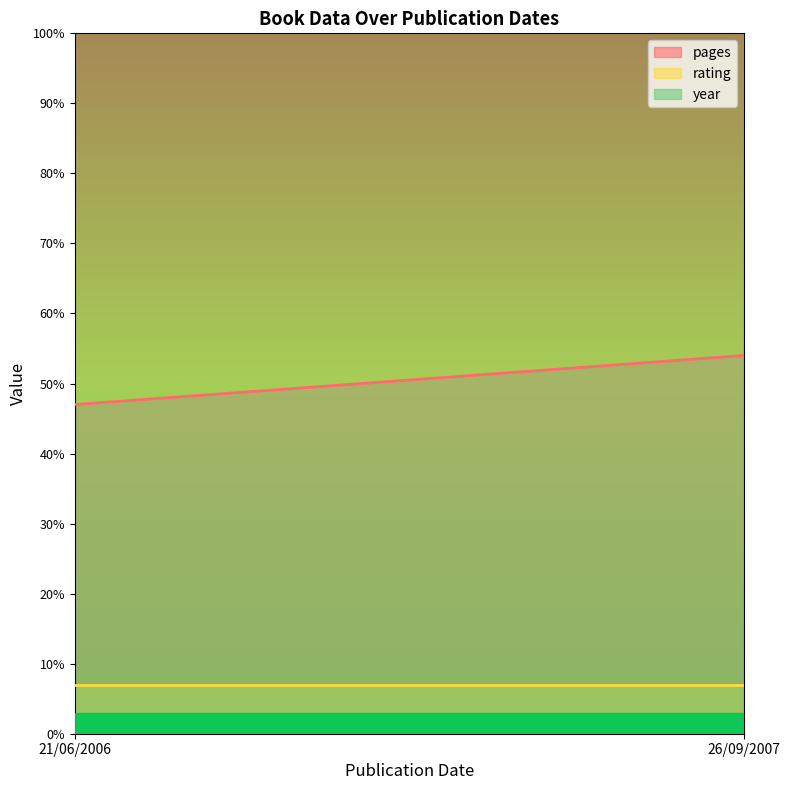

Does the chart have visible grid lines?

No